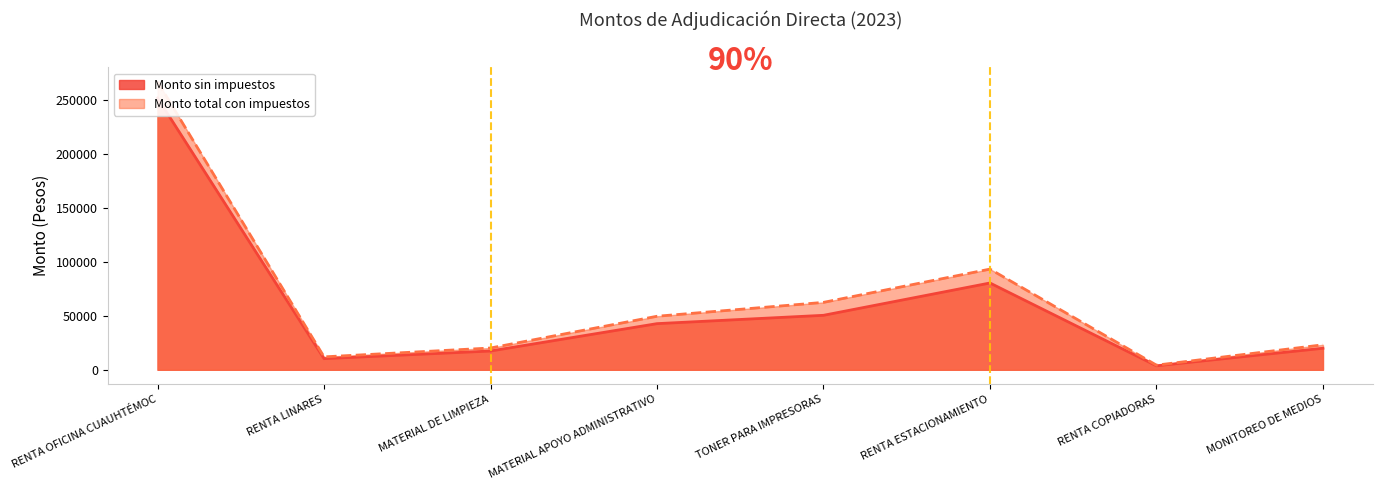

Where does the Monto sin impuestos series first go above 42831?

RENTA OFICINA CUAUHTÉMOC